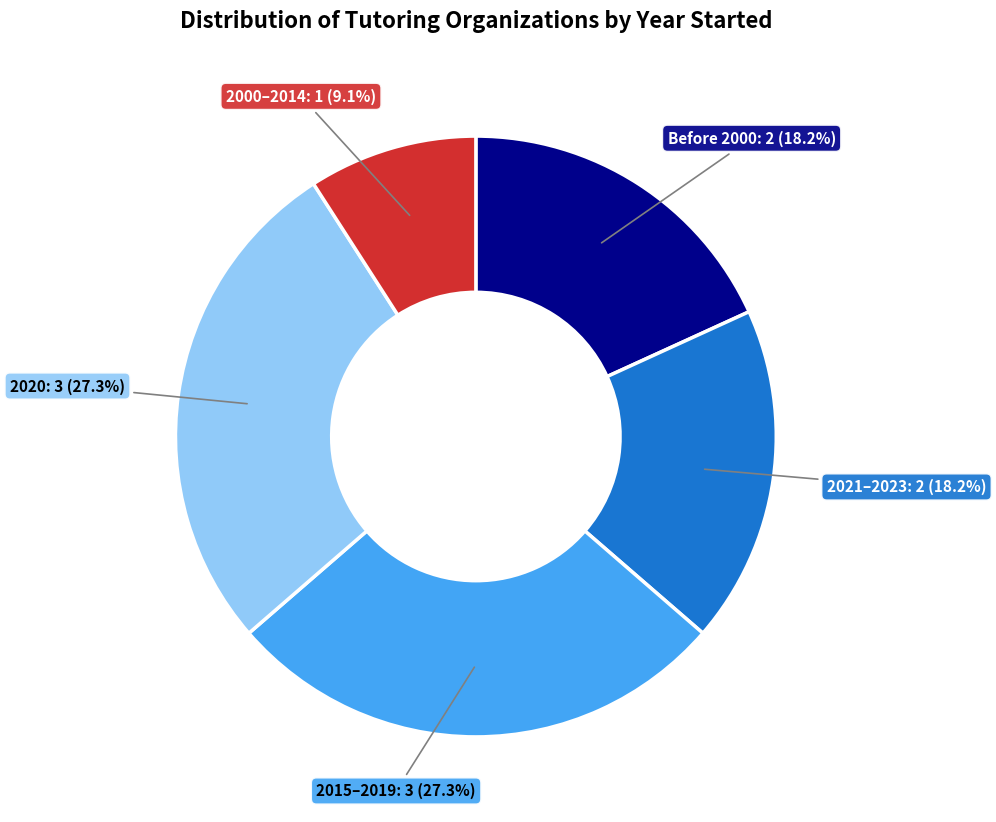

Is there any slice that represents more than half of the pie?

No